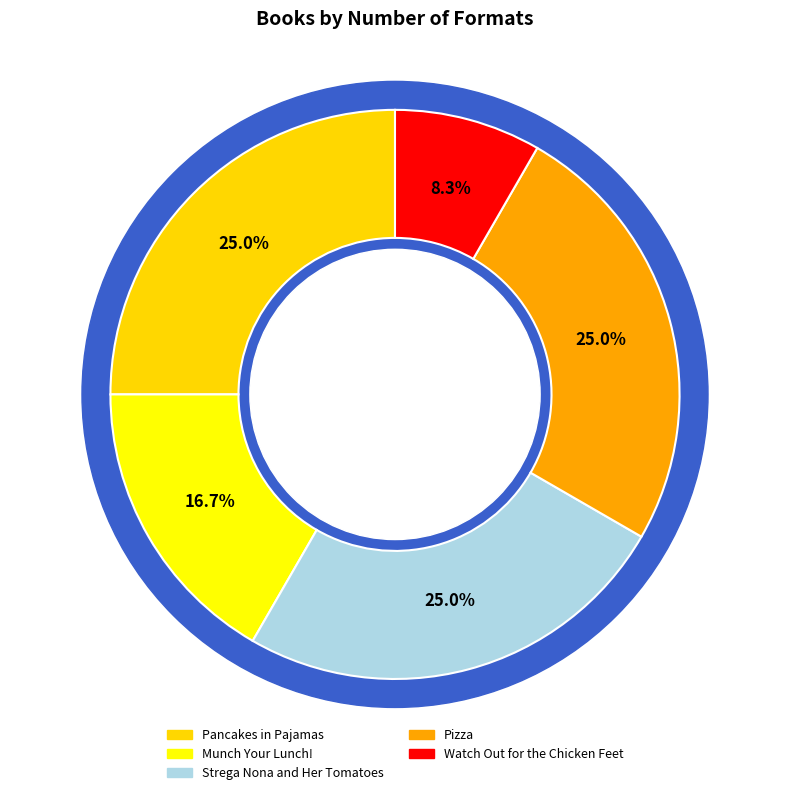

Which has a higher value, Pizza or Strega Nona and Her Tomatoes?

Pizza